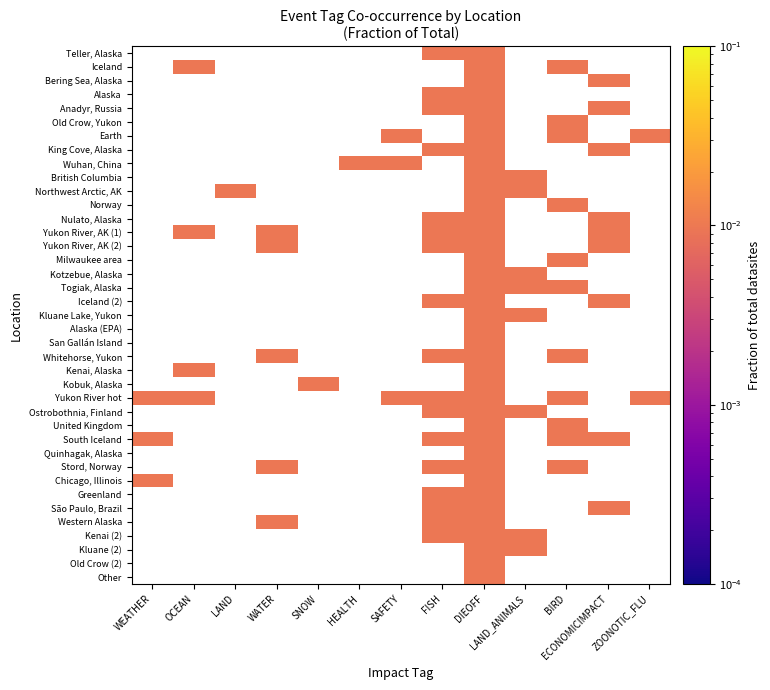

Is the value of Old Crow (2) at SNOW greater than the value of South Iceland at WATER?

No